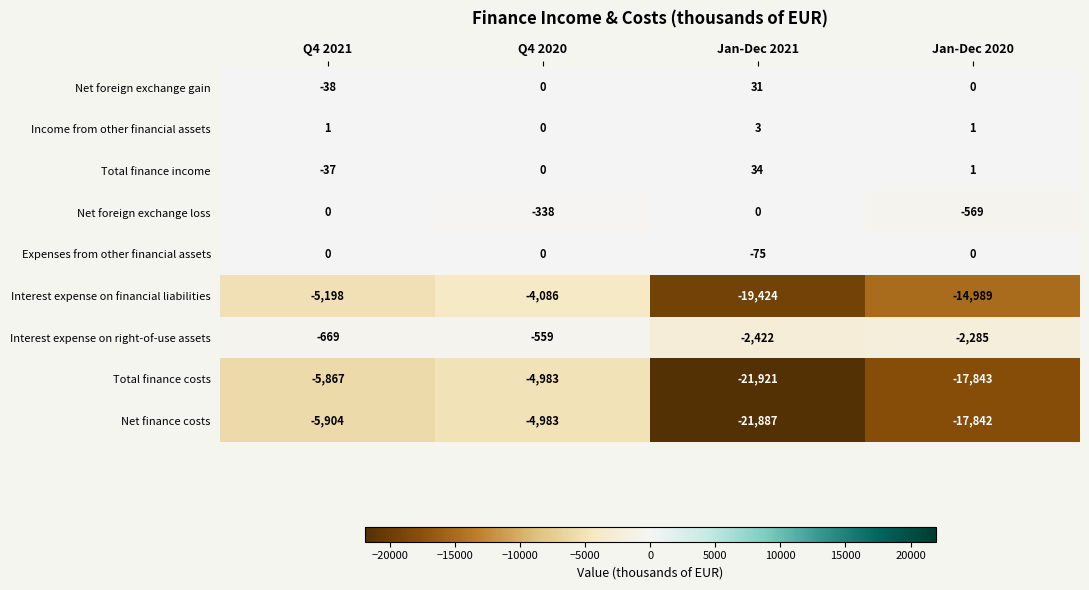

Is the value of Interest expense on right-of-use assets at Jan-Dec 2020 greater than the value of Net finance costs at Q4 2020?

Yes